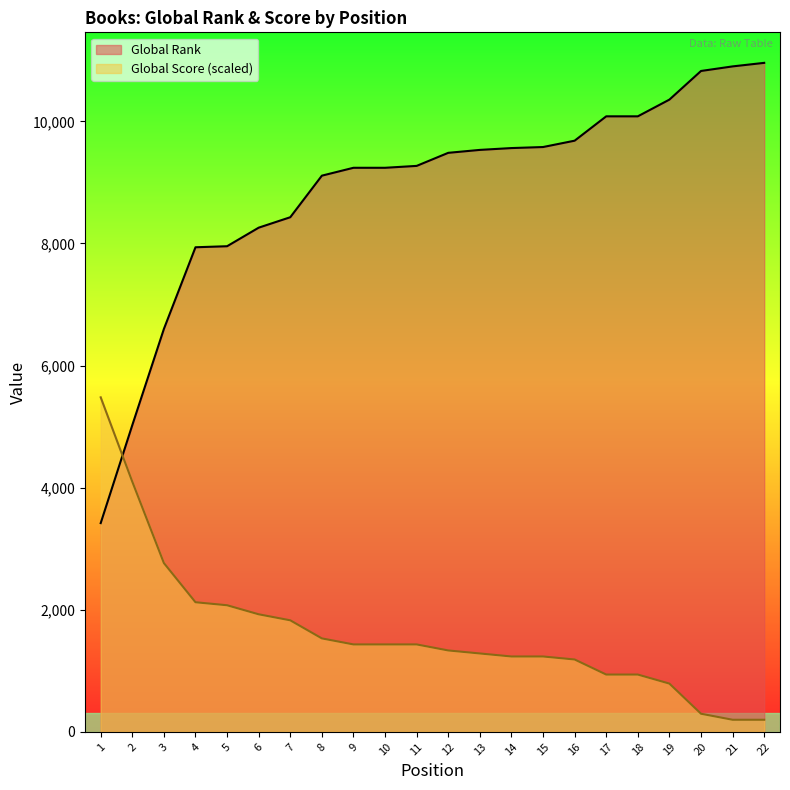

Where does the Global Score series first go above 1431?

1